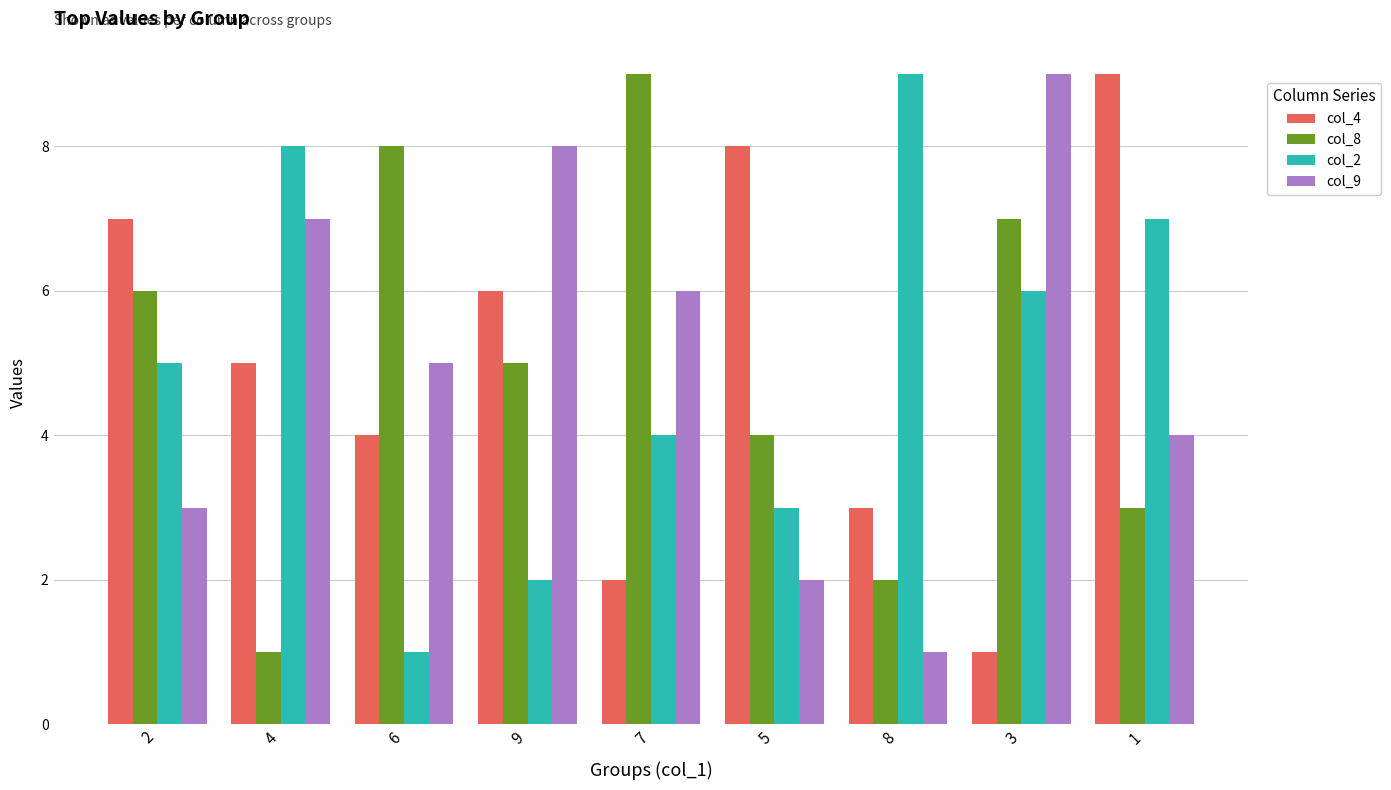

How many col_2 values are between 3 and 7?

5